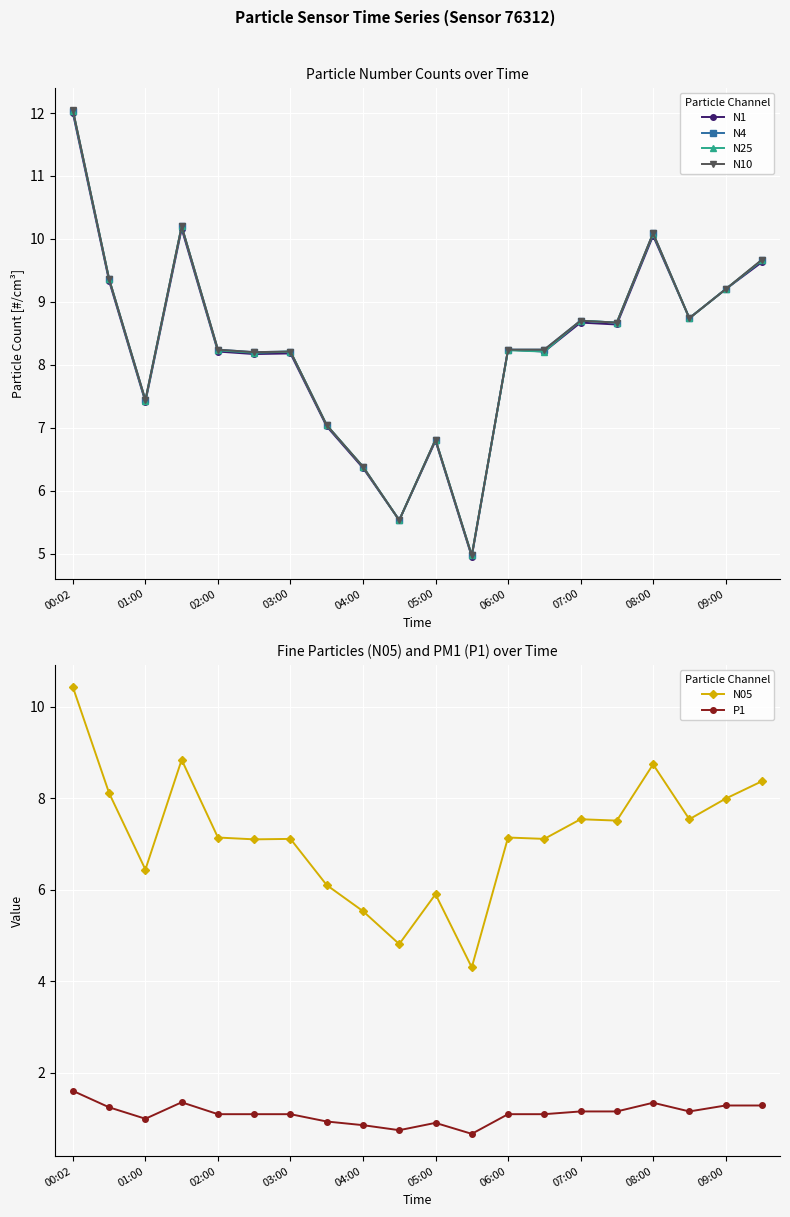

True or false: N1 and N4 cross at least once.

False